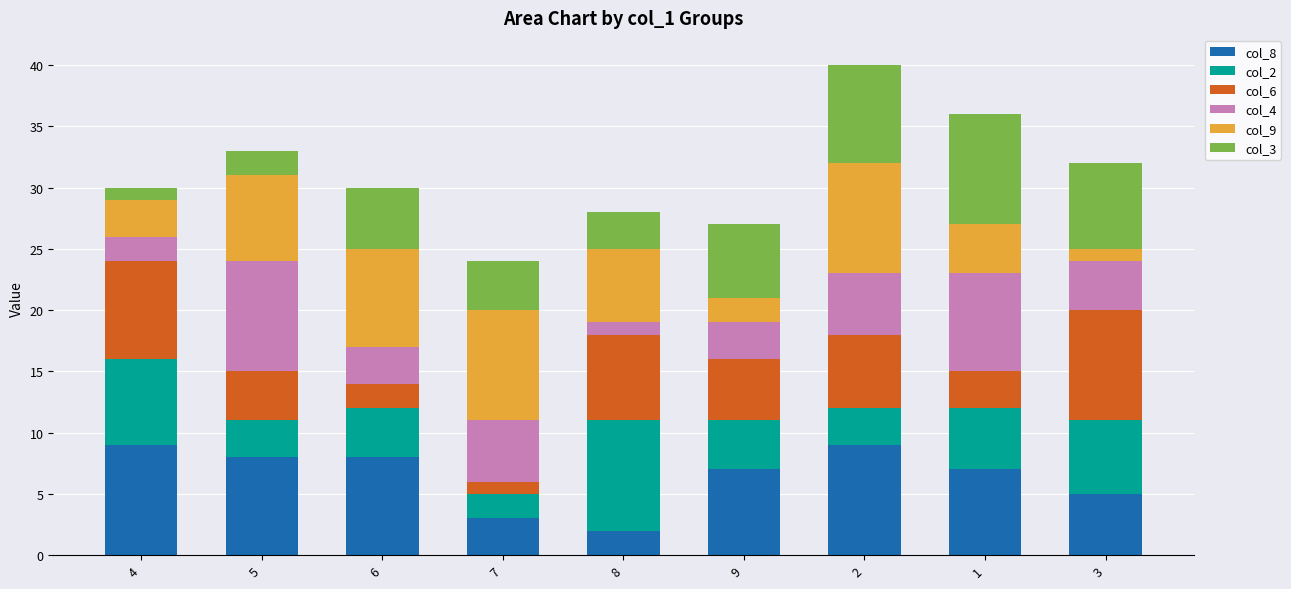

True or false: col_8 has a value of 3 at 7.

True